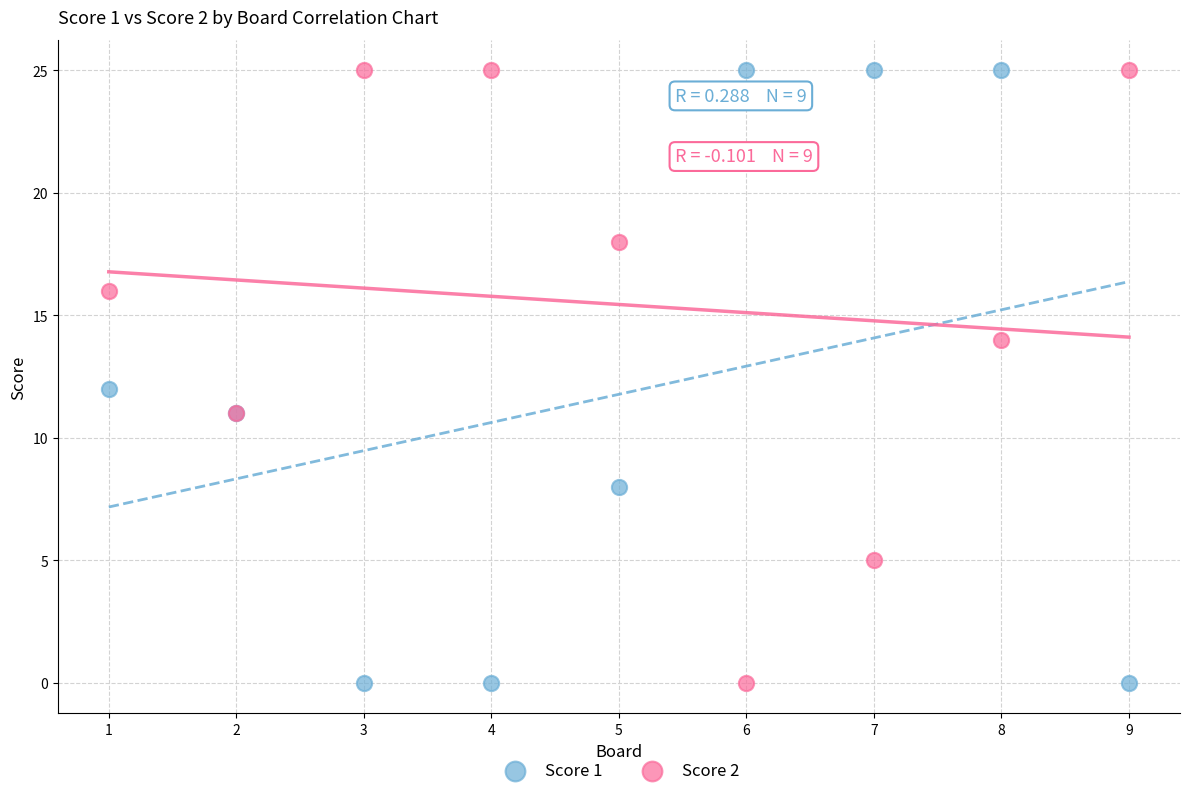

What is the X range (max minus min) for the scatter plot?

8